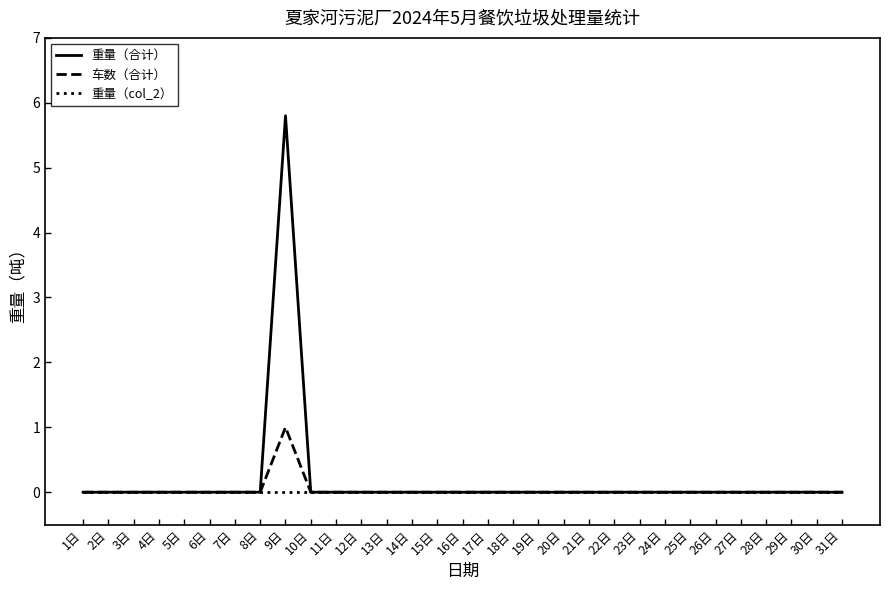

What position from the left is 25日?

25